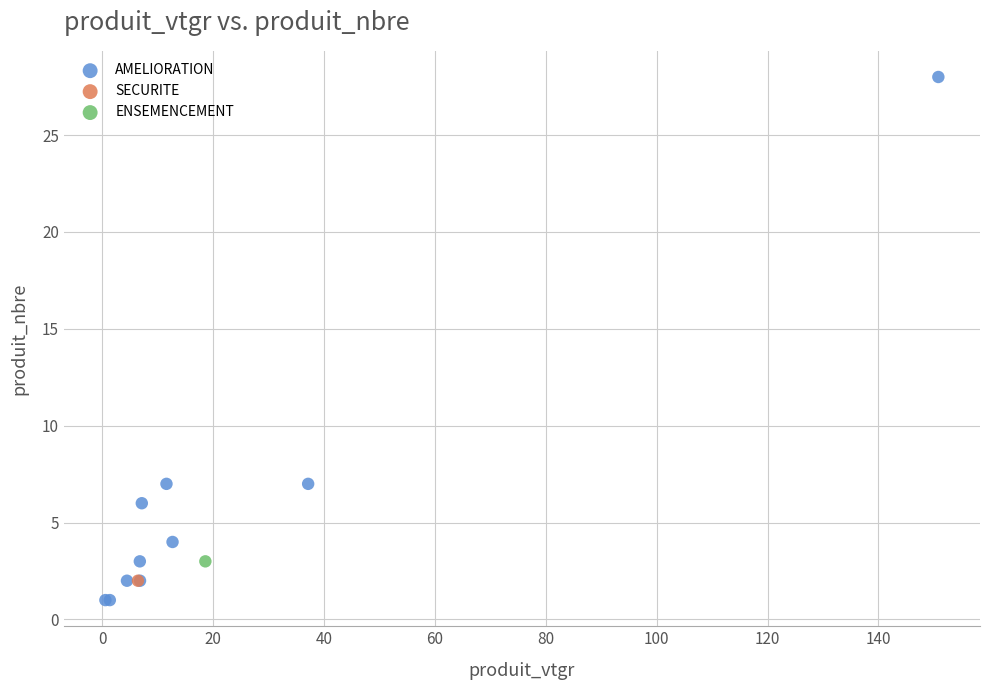

What are all the series names shown in the legend?

AMELIORATION, SECURITE, ENSEMENCEMENT